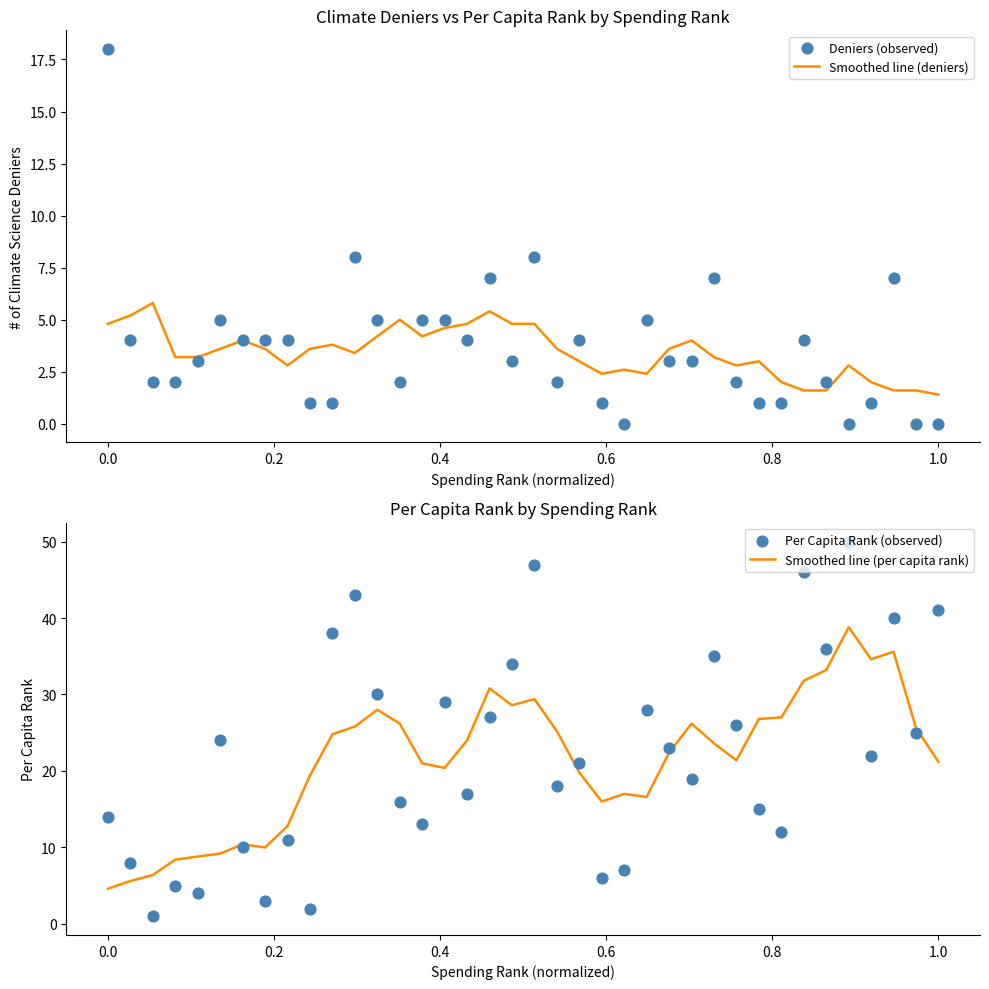

Which series contains the lowest Y value?

Deniers (observed)